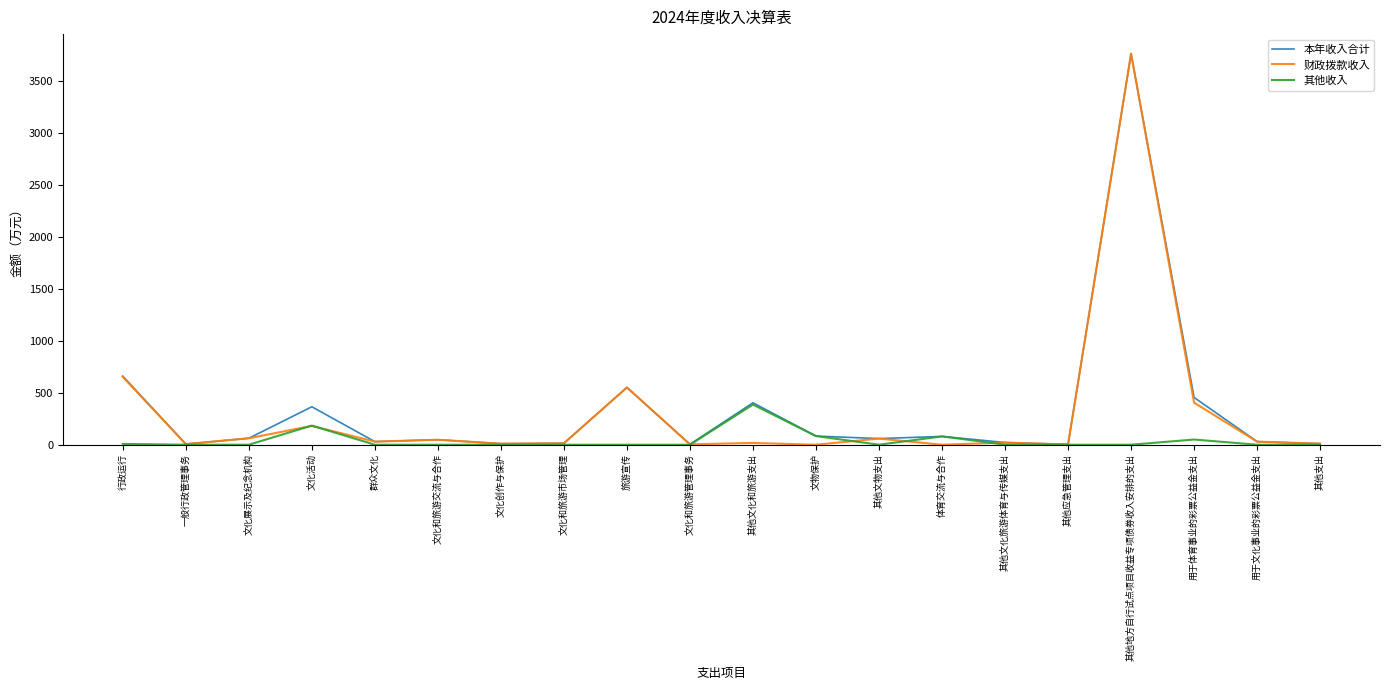

What is the highest value of the 财政拨款收入 series?

3759.7